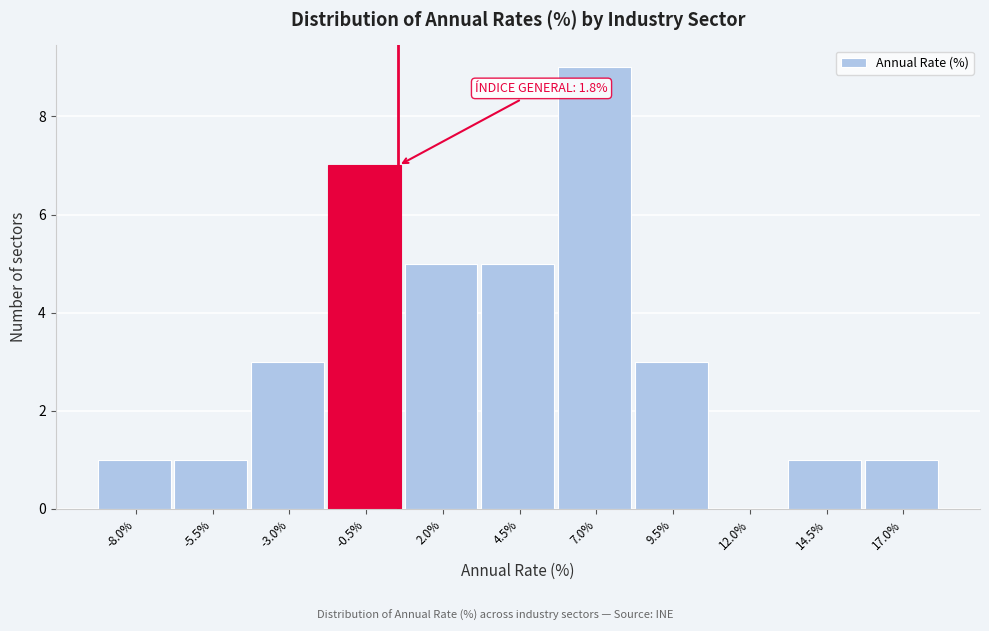

Reading left to right, list all the values displayed in this chart.

-8.0%=1	-5.5%=1	-3.0%=3	-0.5%=7	2.0%=5	4.5%=5	7.0%=9	9.5%=3	12.0%=0	14.5%=1	17.0%=1